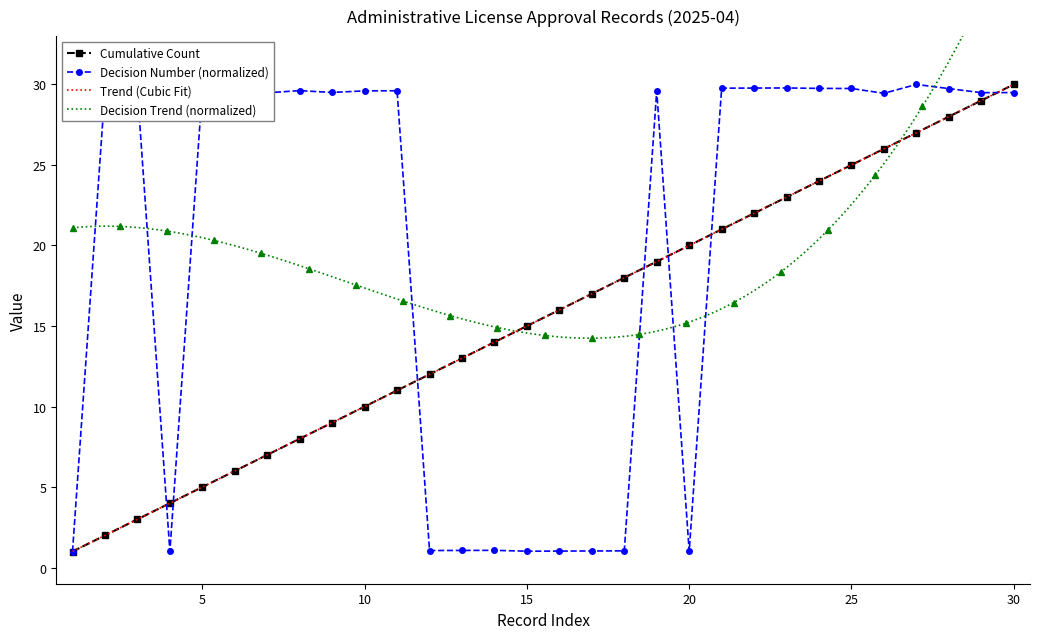

What is the lowest value of the Decision Number (normalized) series?

1.0